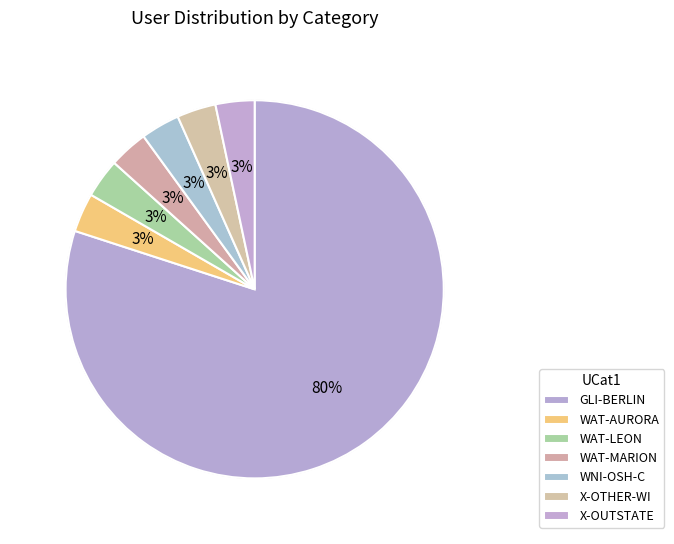

Rank the categories by value from lowest to highest.

WAT-AURORA, WAT-LEON, WAT-MARION, WNI-OSH-C, X-OTHER-WI, X-OUTSTATE, GLI-BERLIN